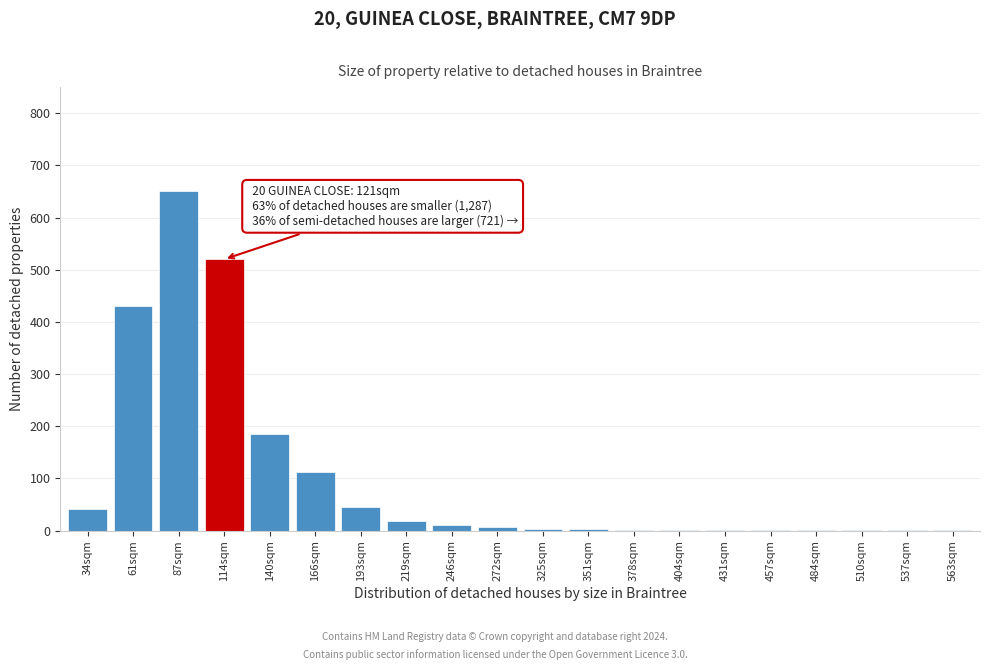

Where is the data nearest to the value 325?

61sqm